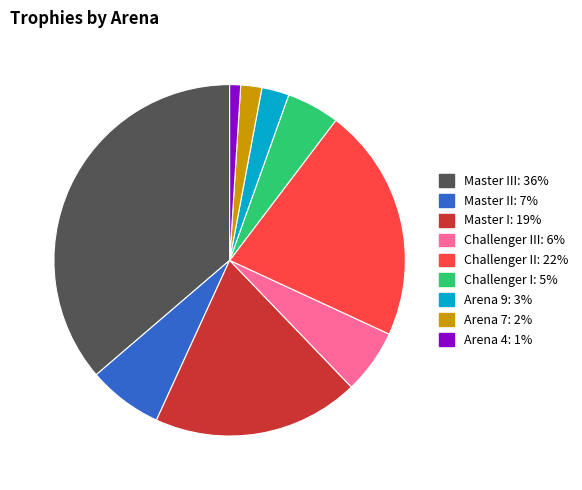

Count the number of slices in the pie.

9